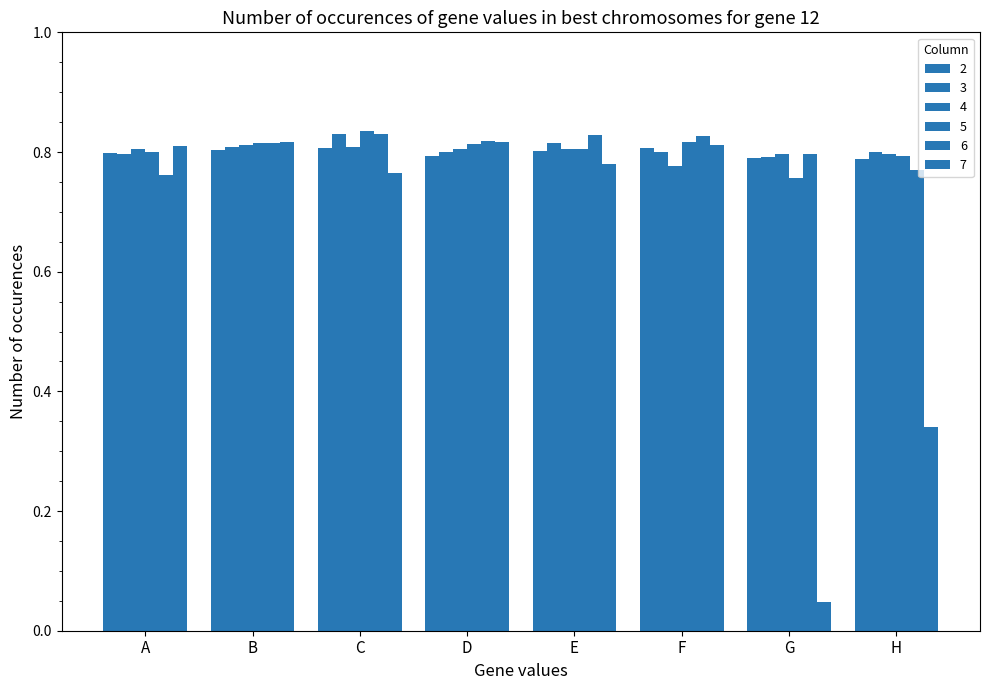

Which series changed the most between E and H?

7